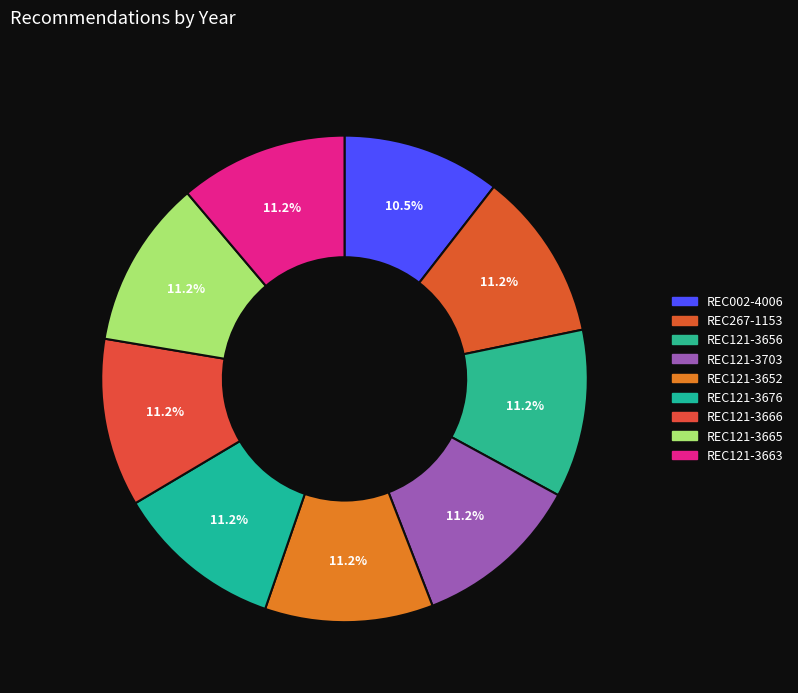

Is REC121-3666 the majority of the pie?

No